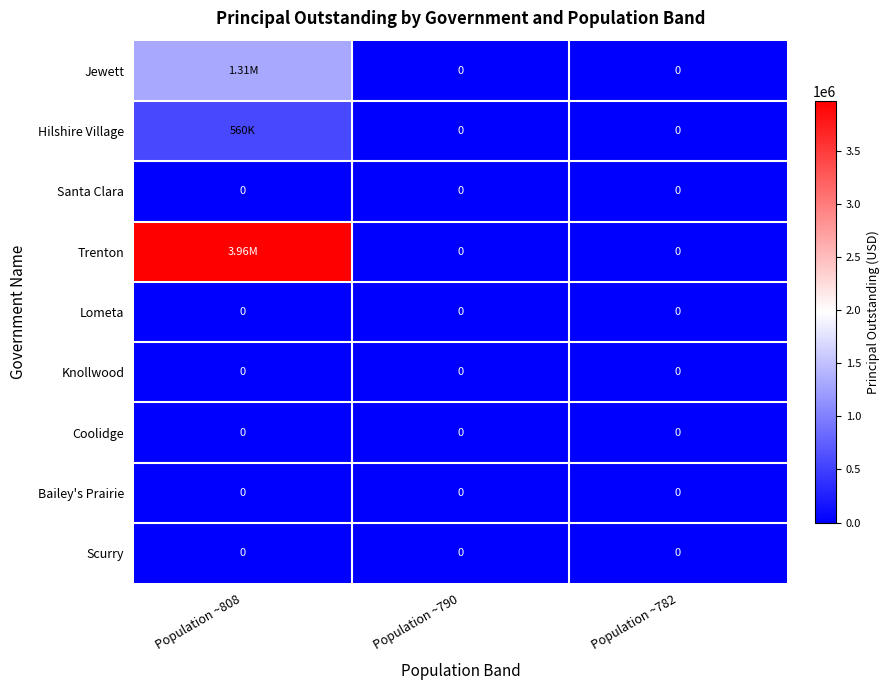

What is the difference between the highest and lowest values at Population ~808?

3964000